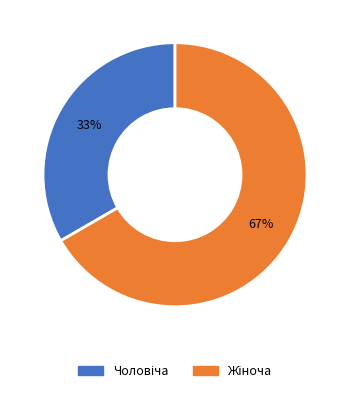

To the nearest percent, what is the average slice percentage?

50%